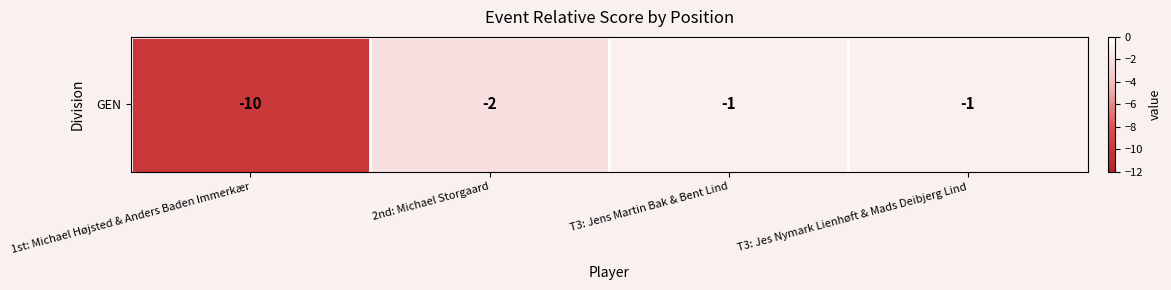

List the labels in order of value, smallest first.

1st: Michael Højsted & Anders Baden Immerkær, 2nd: Michael Storgaard, T3: Jens Martin Bak & Bent Lind, T3: Jes Nymark Lienhøft & Mads Deibjerg Lind